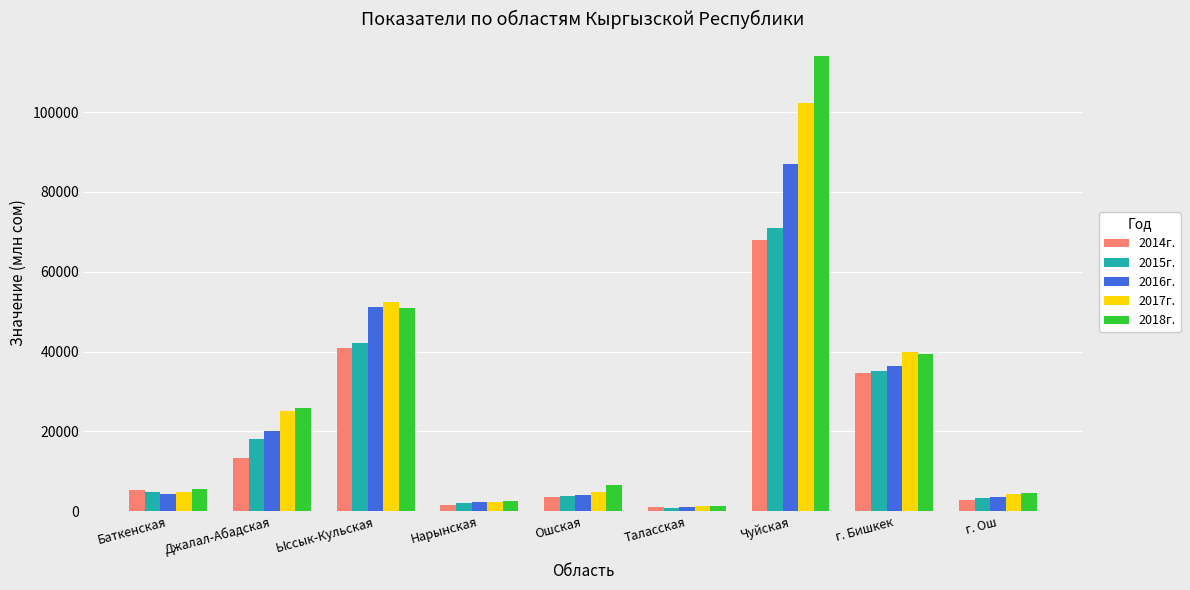

At how many categories does at least one series exceed 47646?

2